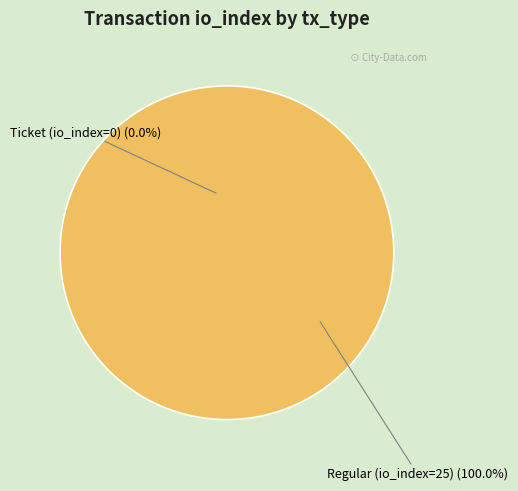

The Ticket (io_index=0) slice represents 0% of the pie. True or false?

True